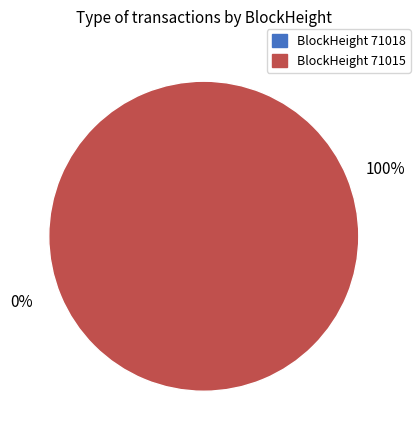

Is it true that 71015 is 95% of the pie?

False